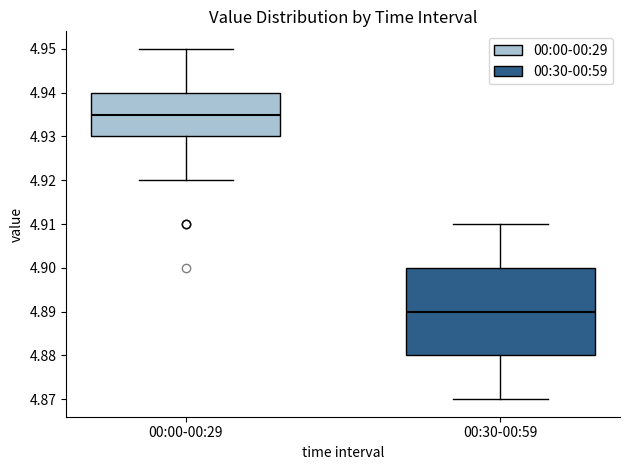

Which box is the tallest, from its lower edge to its upper edge?

00:30-00:59